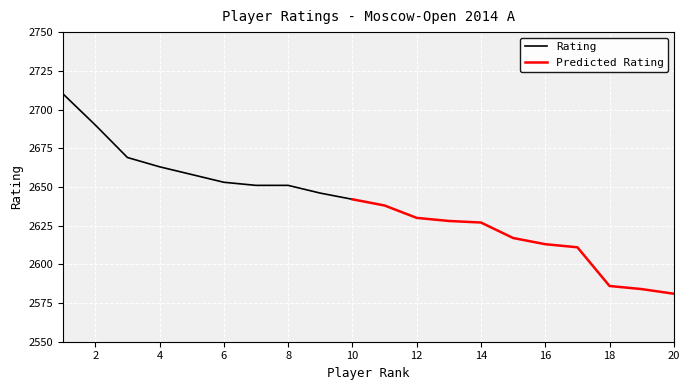

What is the sum of the values at 2 and 20?

5271